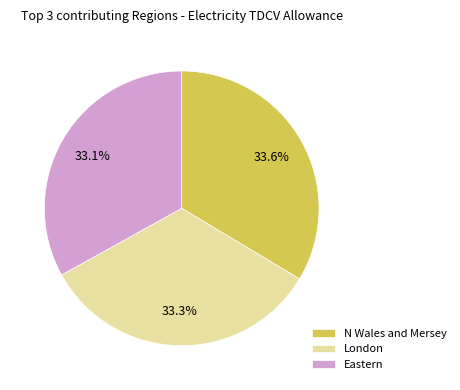

Does London account for over 50% of the chart?

No